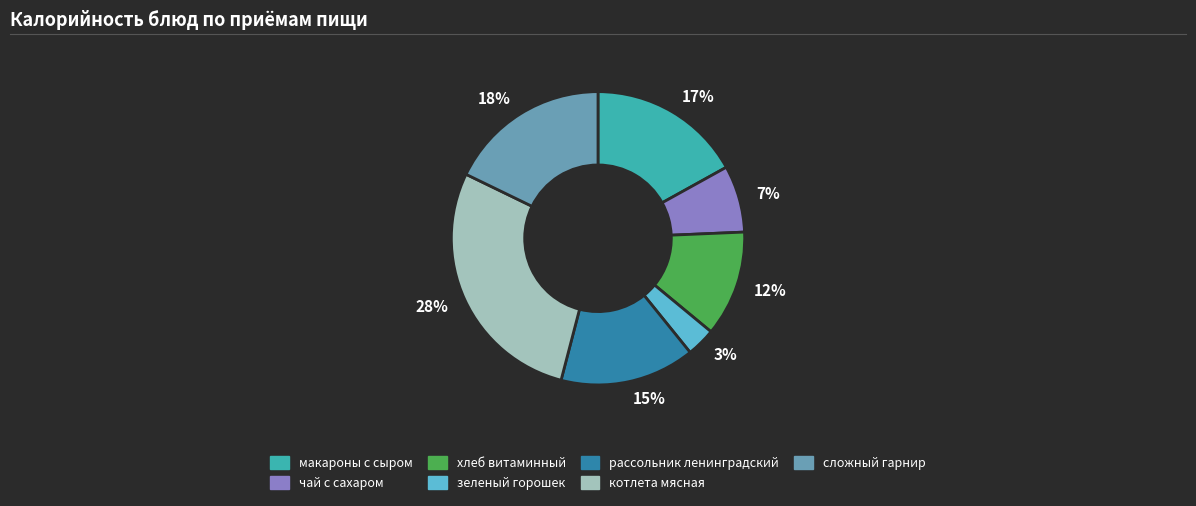

Is it true that 15% is 8% of the pie?

False